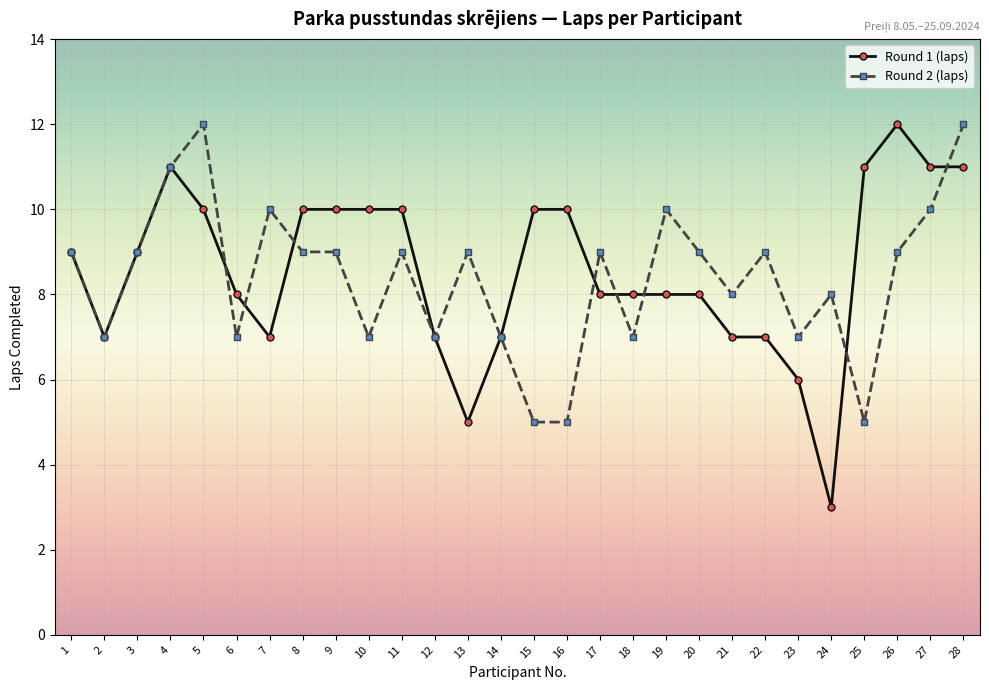

Which series has the widest spread of values?

Round 1 (laps)